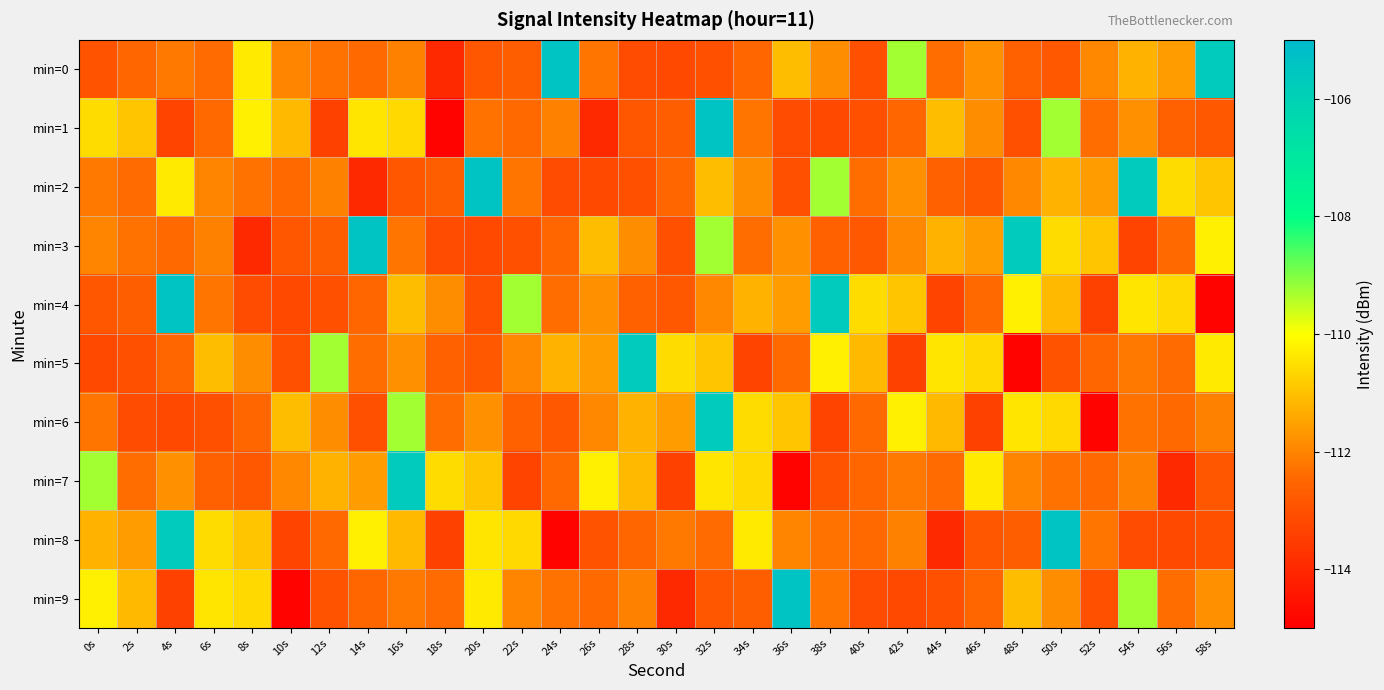

Count the number of data series in this chart.

10